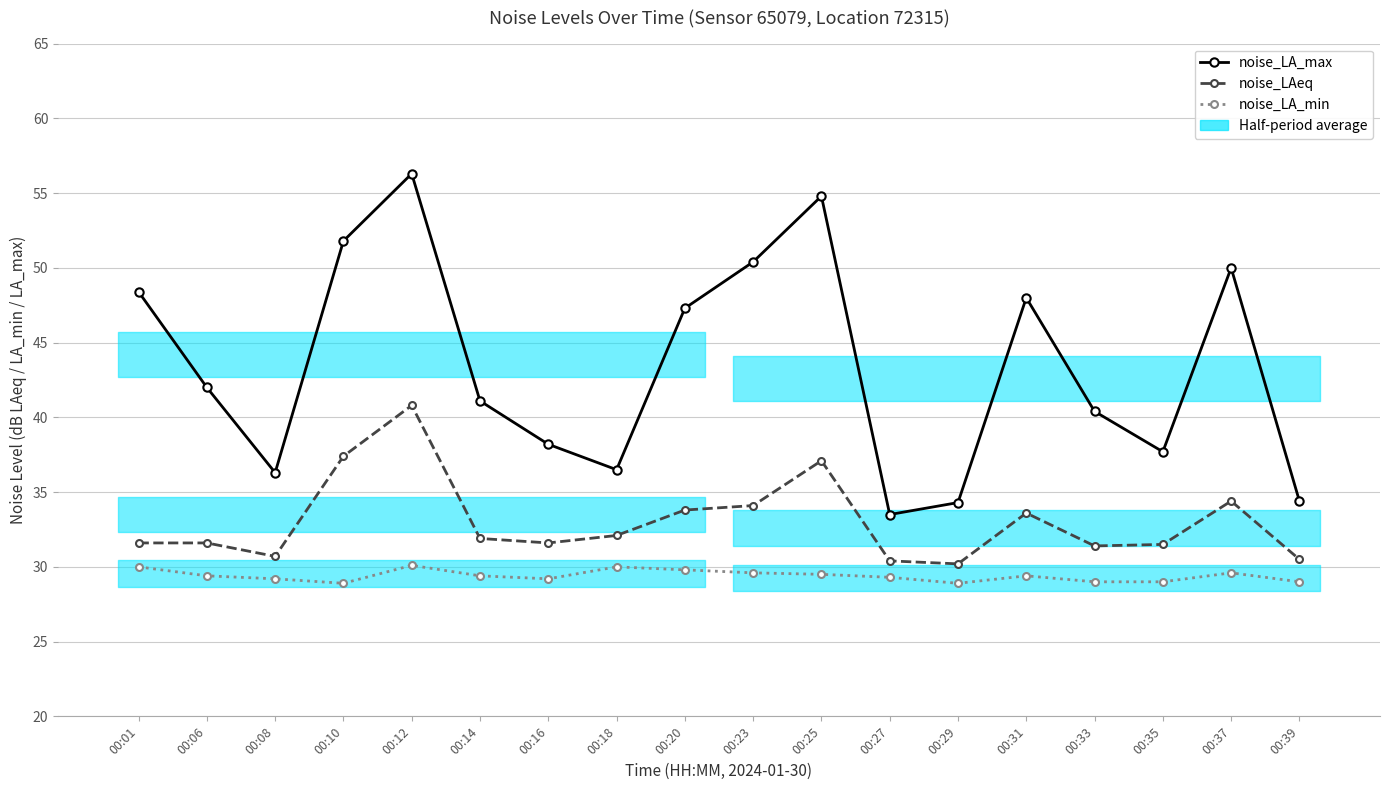

Rank the series by their maximum value, from highest to lowest.

noise_LA_max, noise_LAeq, noise_LA_min